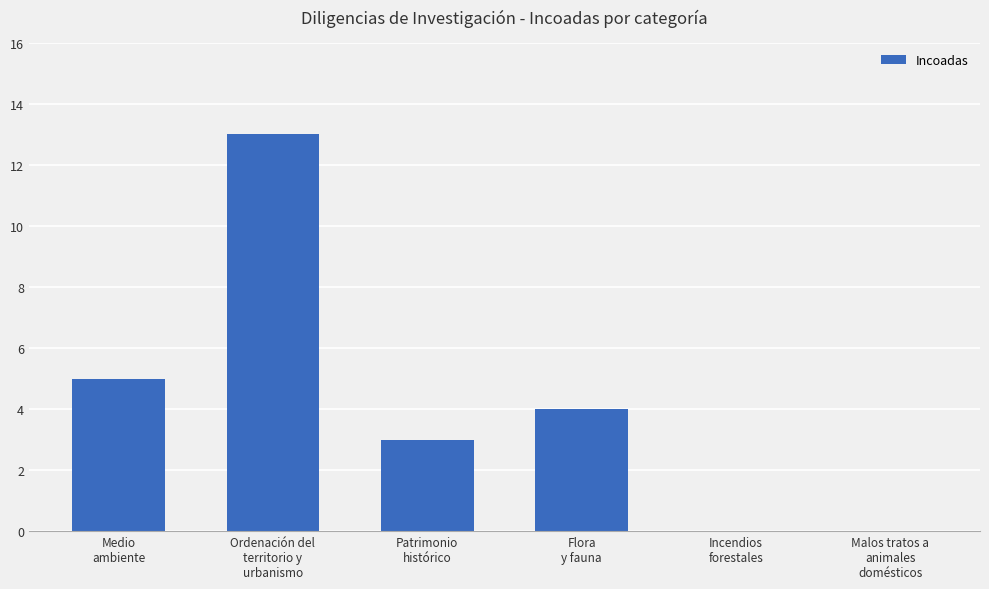

What is the maximum value shown in the chart?

13